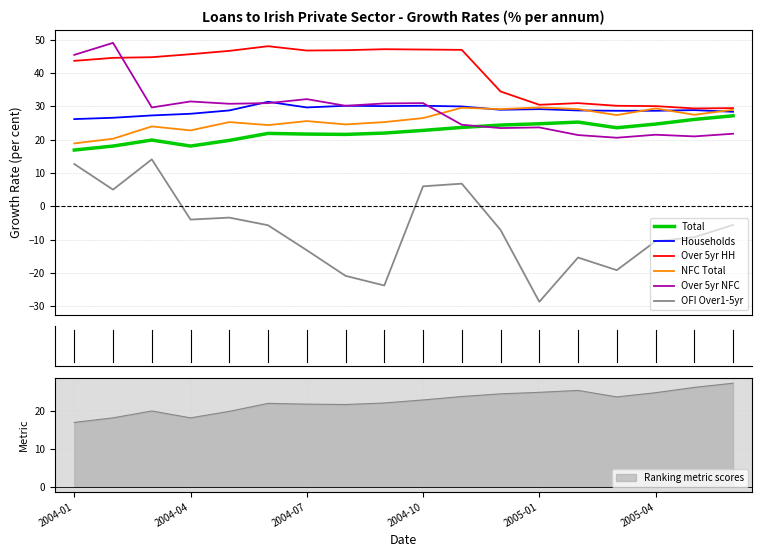

True or false: Ranking metric scores has a value of 24.7 at 2005-04.

True